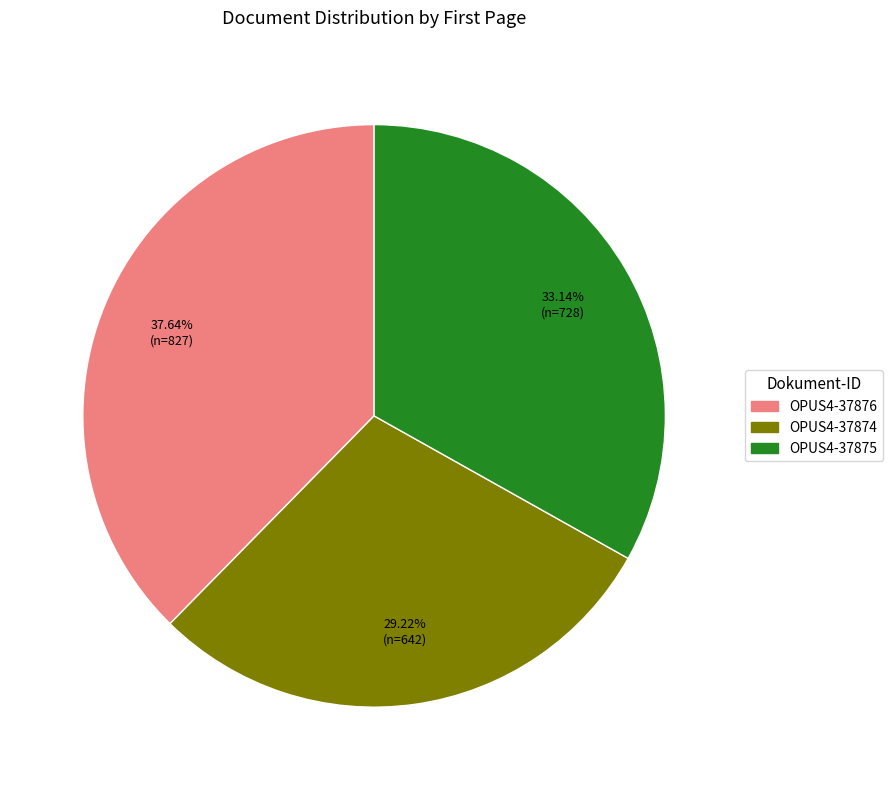

To the nearest percent, what is the combined percentage of OPUS4-37875 and OPUS4-37876?

71%